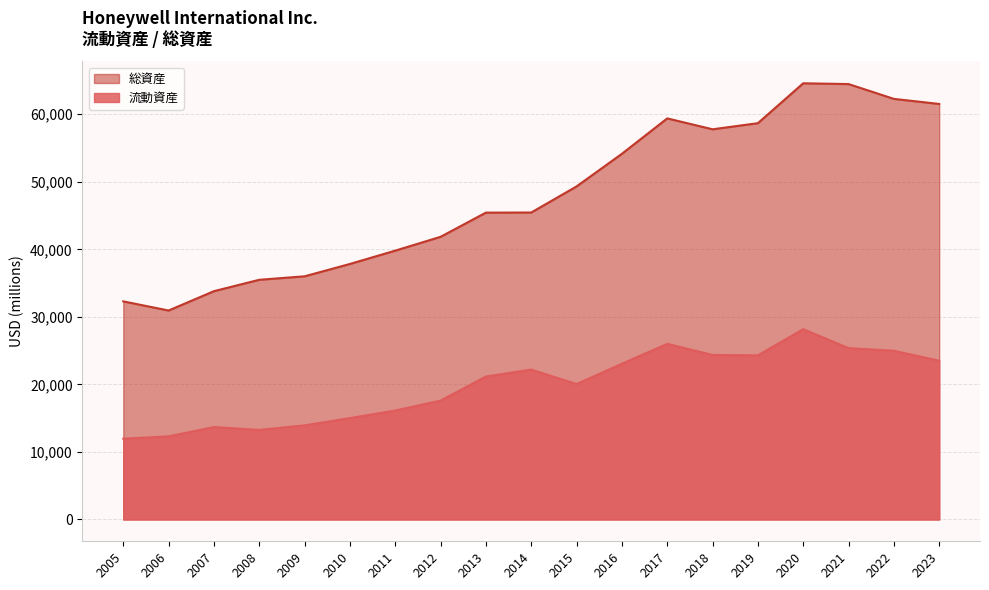

What is the difference between the highest and lowest values at 2011?

23674